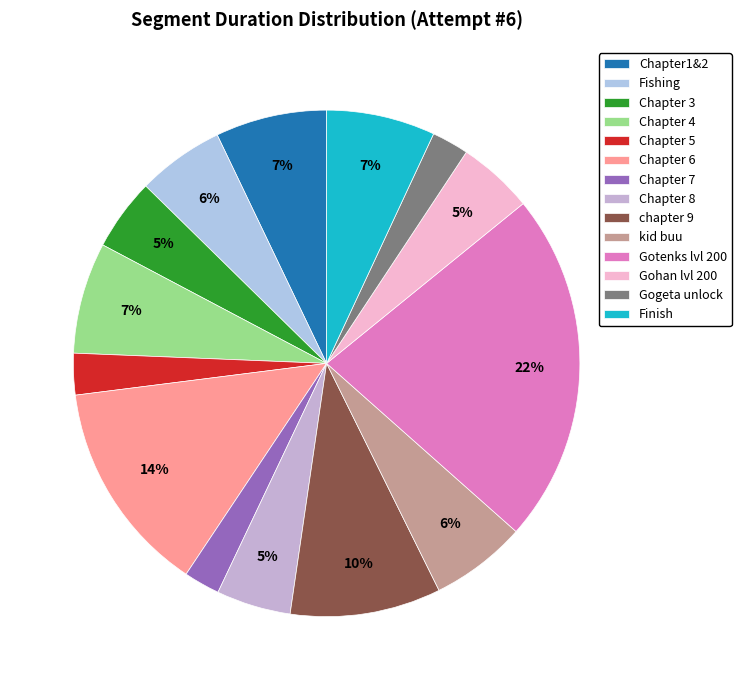

How many slices are in this pie chart?

14